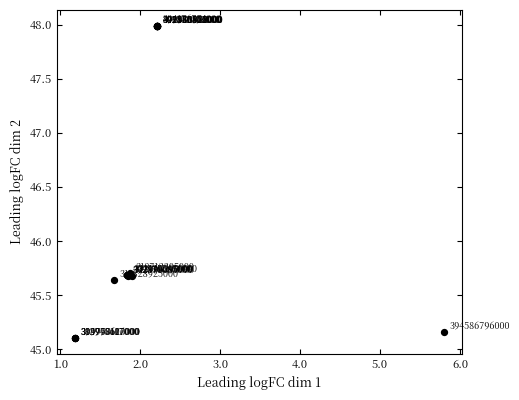

What Y value in the scatter plot is closest to 46?

45.7